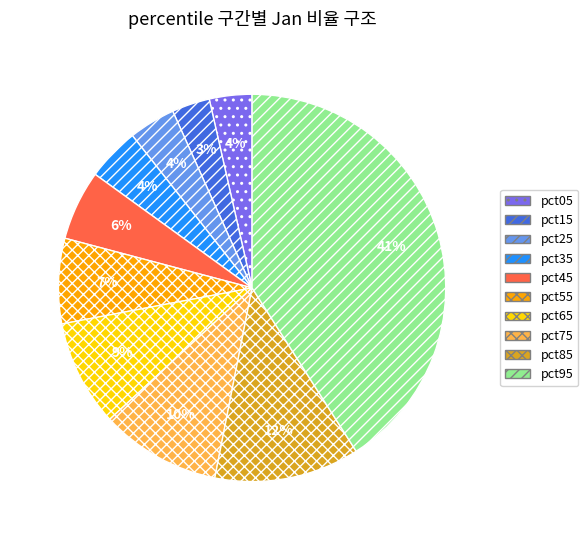

Is there a majority slice in this chart?

No